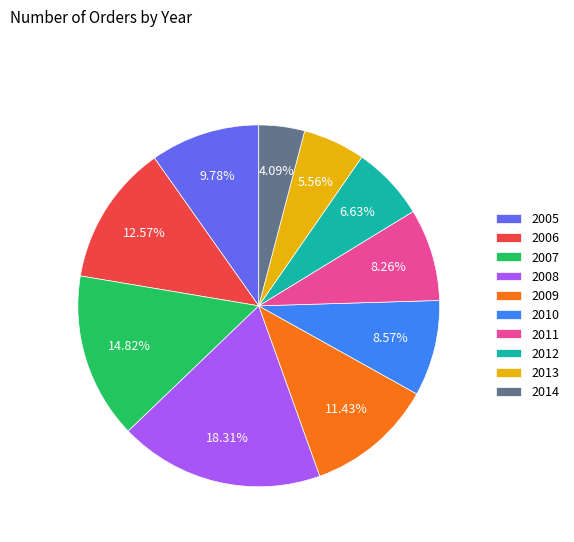

Approximately how many times larger is the value at 2005 compared to 2007?

0.7